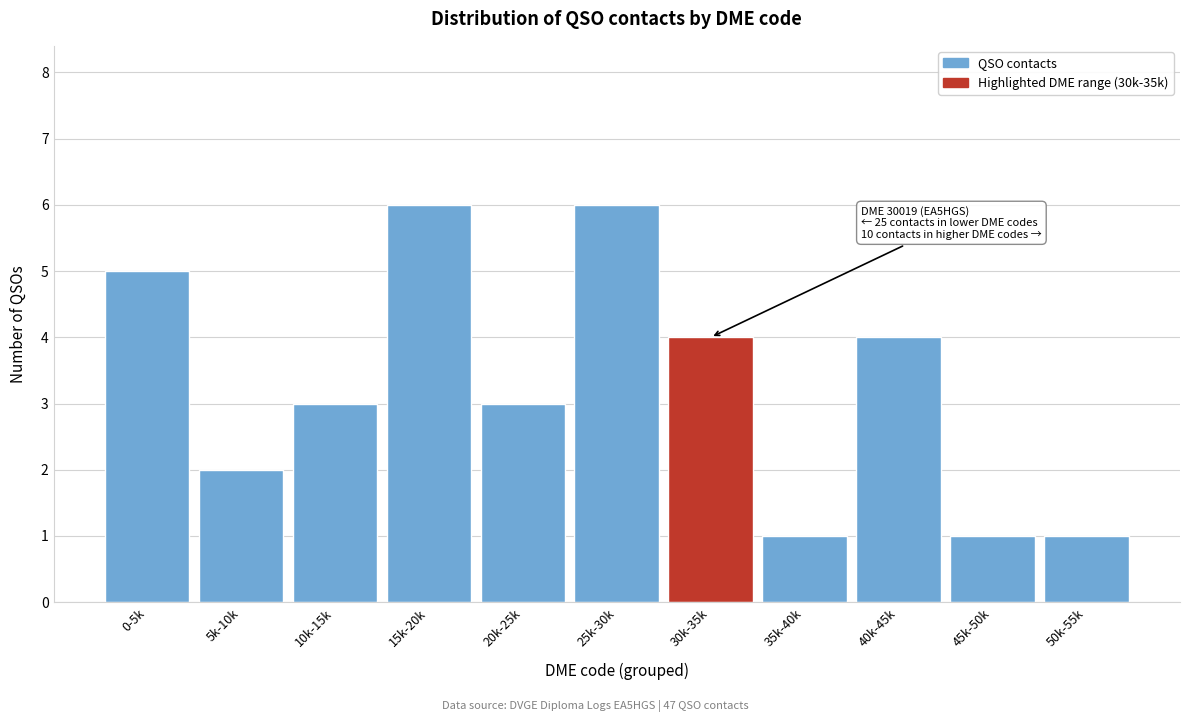

Reading right to left, extract all data points from this chart.

1	1	4	1	4	6	3	6	3	2	5